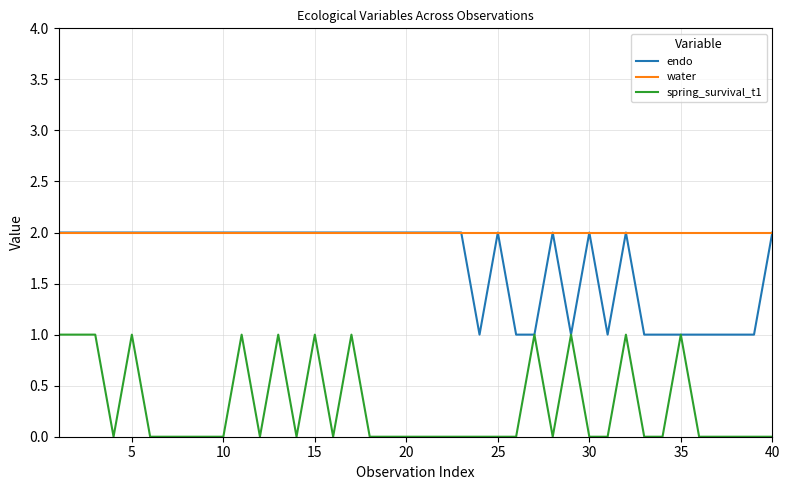

List the series in order of their overall mean, lowest first.

spring_survival_t1, endo, water